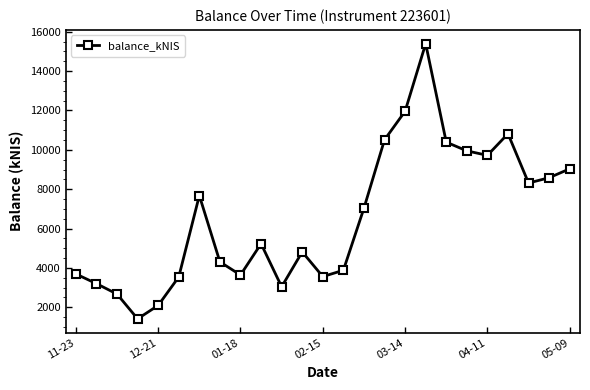

What is the greatest value displayed?

15392.6